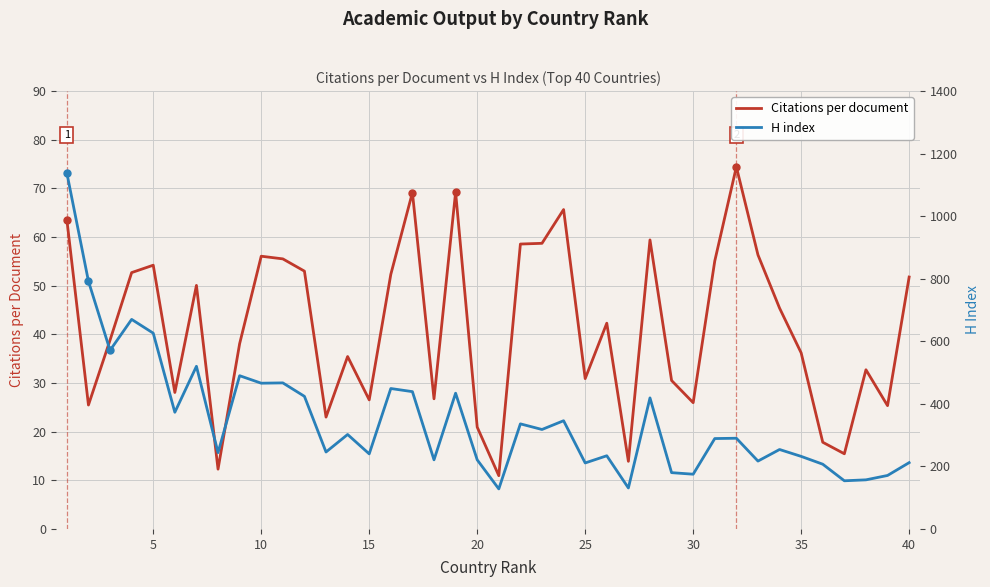

Is it true that Citations per document equals 30.9 at 25?

True